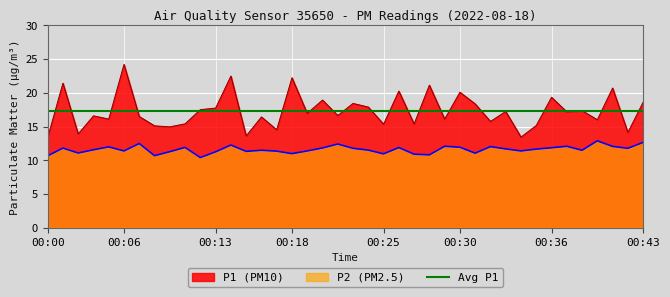

Rank the series at 00:22 from lowest to highest value.

P2, P1